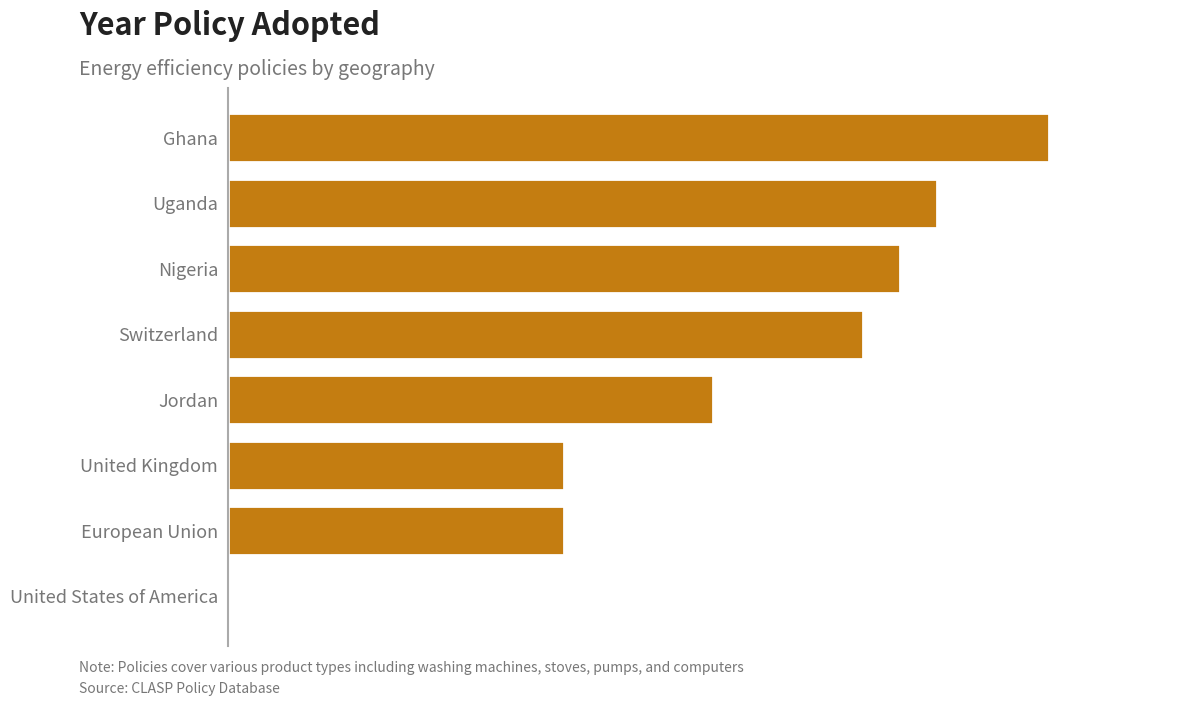

List the labels in order of value, largest first.

Ghana, Uganda, Nigeria, Switzerland, Jordan, United Kingdom, European Union, United States of America